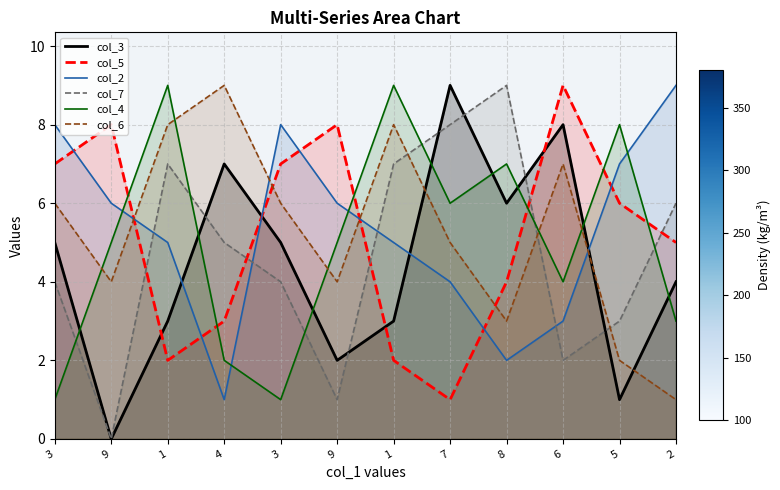

Between 4 and 8, which series saw the biggest shift?

col_6